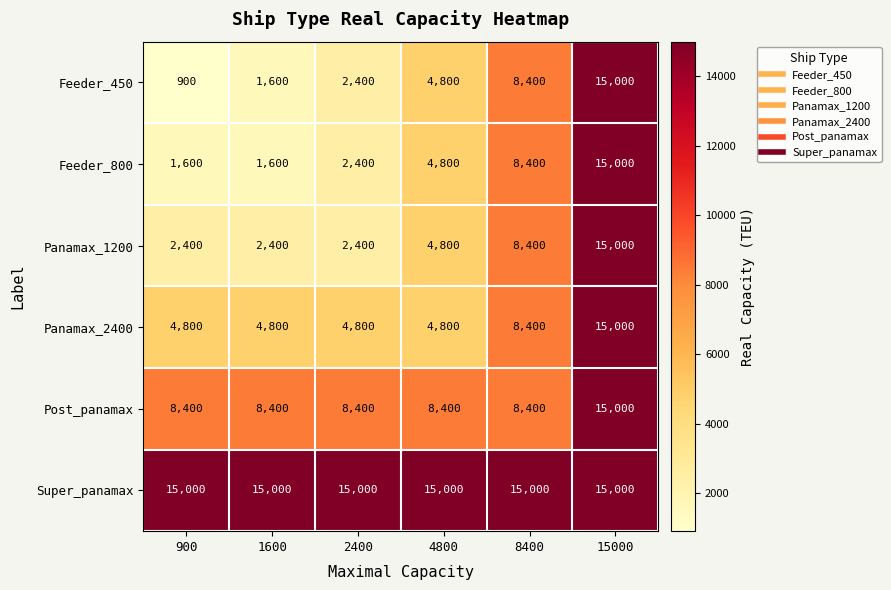

True or false: Super_panamax has a value of 15000 at 4800.

True